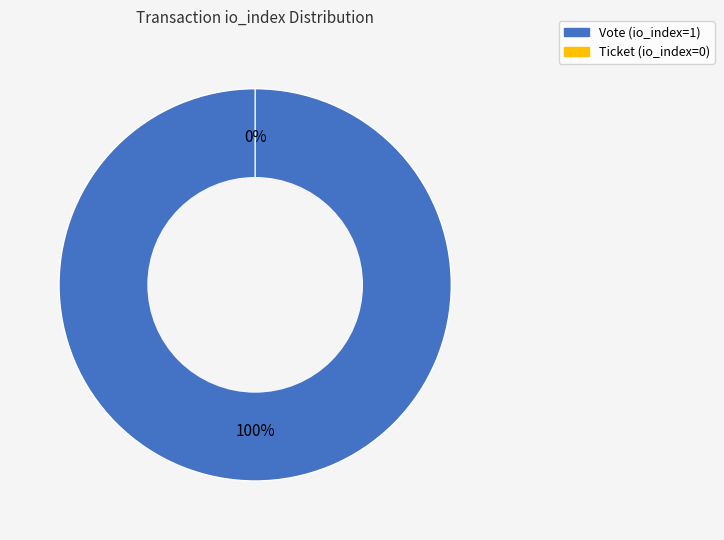

True or false: Vote (io_index=1) accounts for 100% of the total.

True